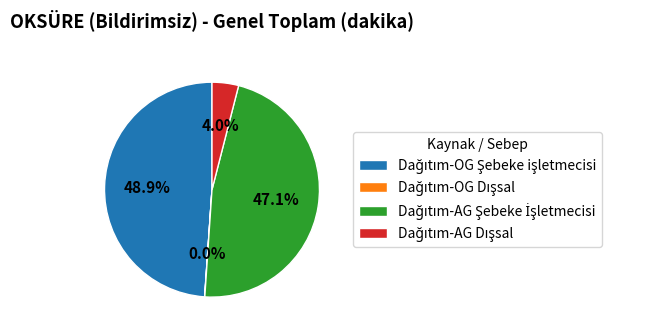

Does any single category account for the majority?

No